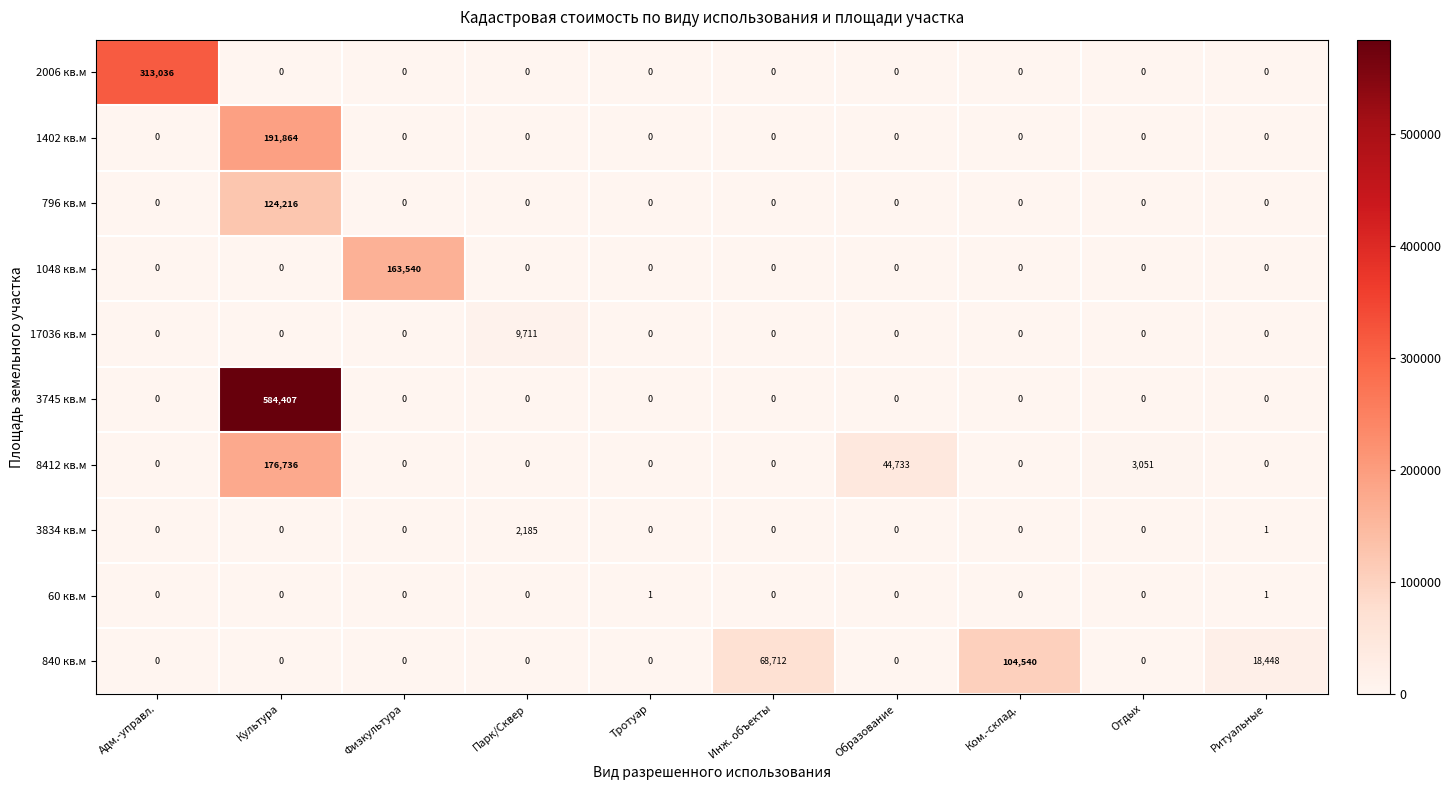

Which category has the highest value across all series?

Культура